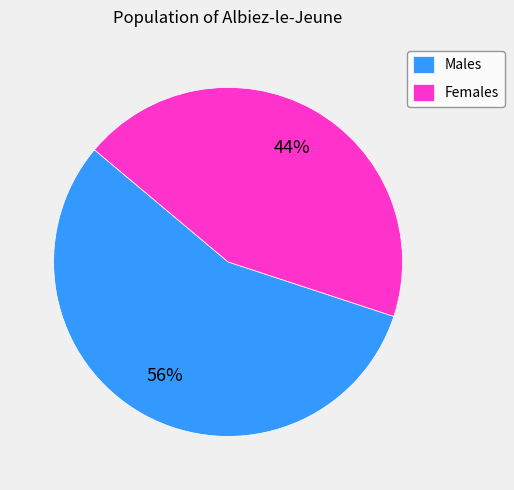

True or false: Males accounts for 70% of the total.

False